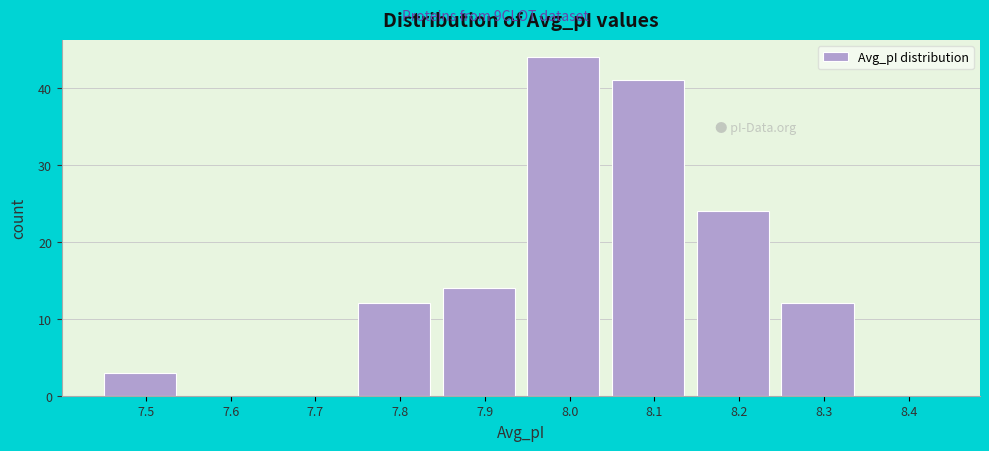

Reading right to left, list all the values displayed in this chart.

8.4=0	8.3=12	8.2=24	8.1=41	8.0=44	7.9=14	7.8=12	7.7=0	7.6=0	7.5=3